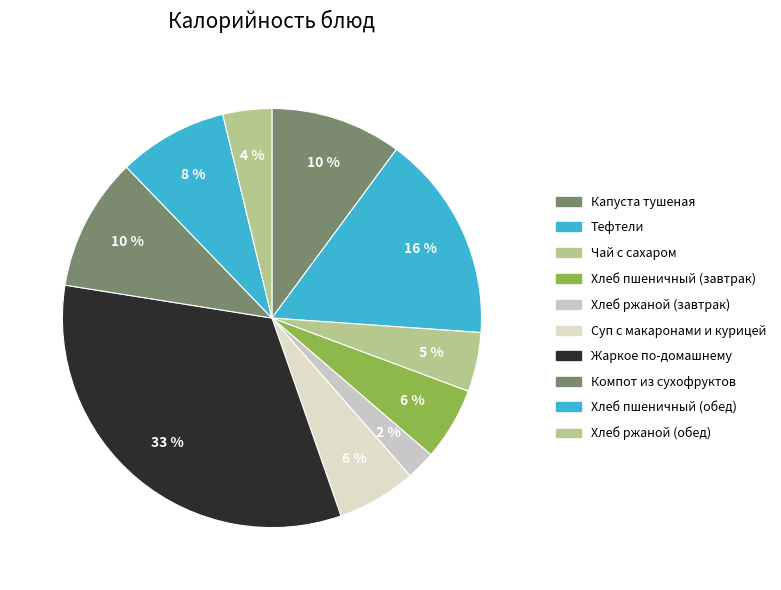

How many segments does this pie chart have?

10